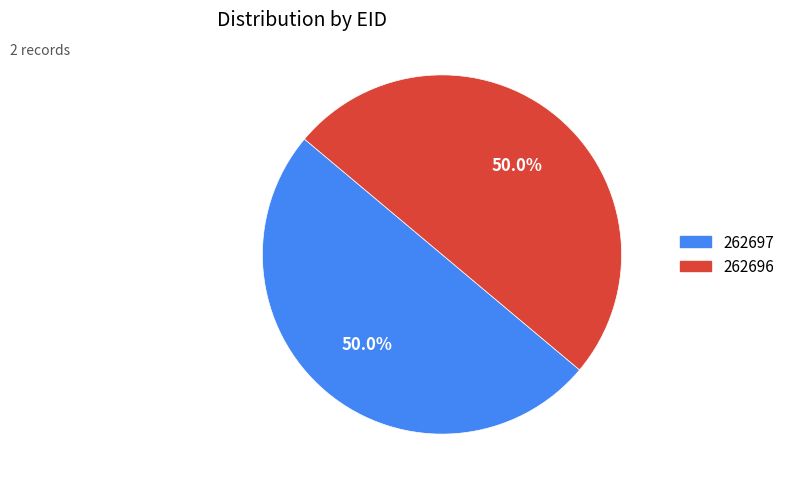

How much of the chart is everything except 262696?

50.0%